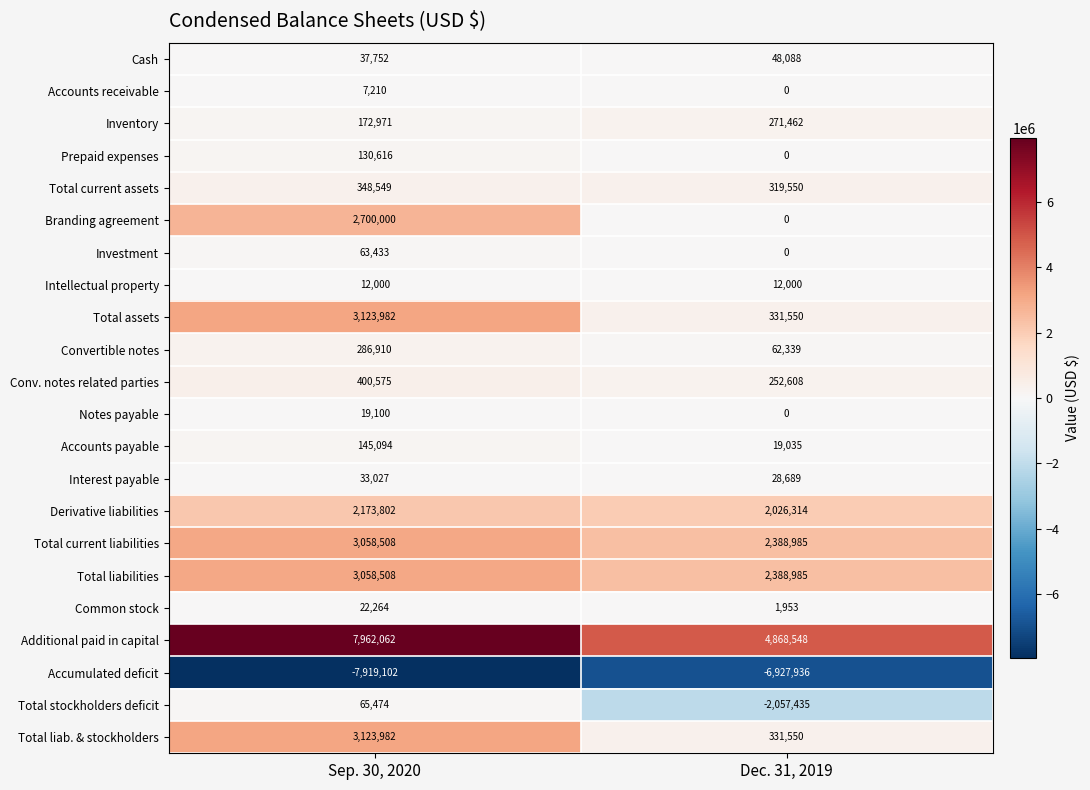

The value of Cash at Dec. 31, 2019 is 48088. True or false?

True